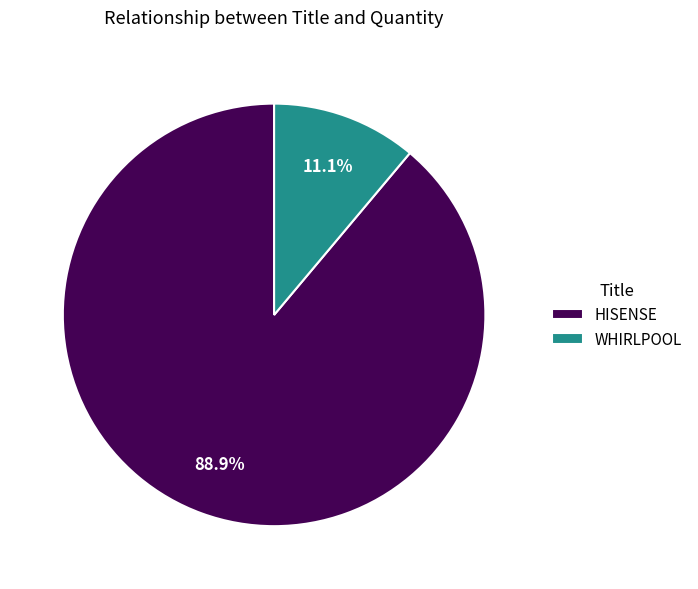

What percentage is the WHIRLPOOL slice, to the nearest percent?

11%